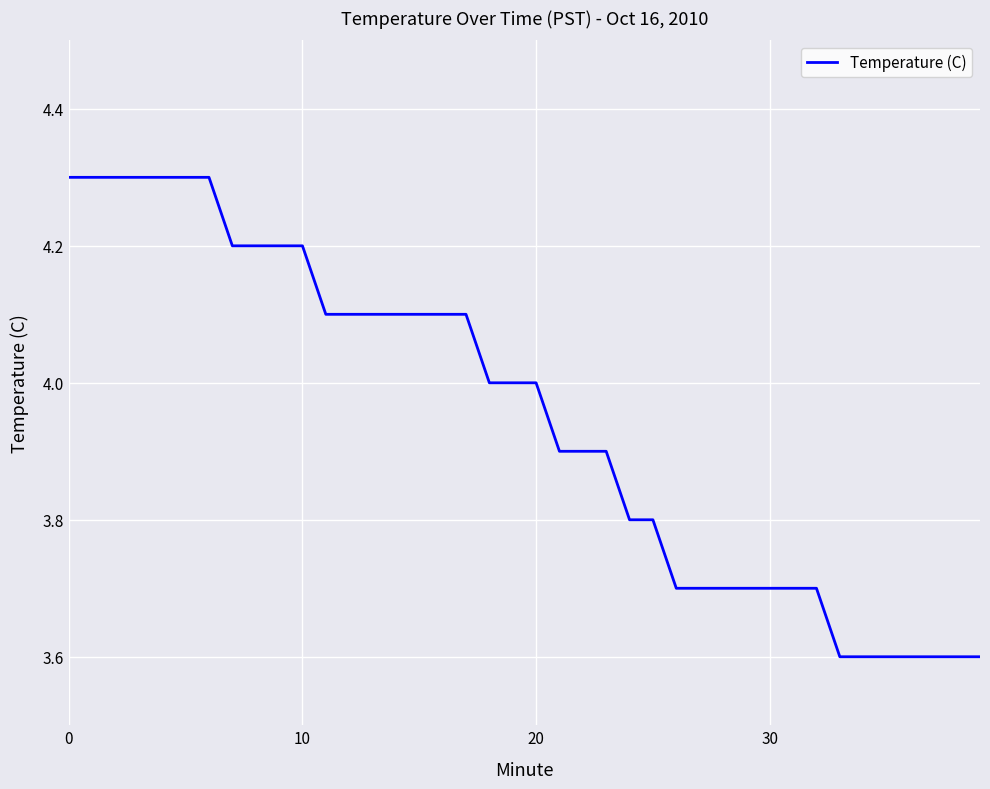

What is the difference between the maximum and minimum values?

0.7